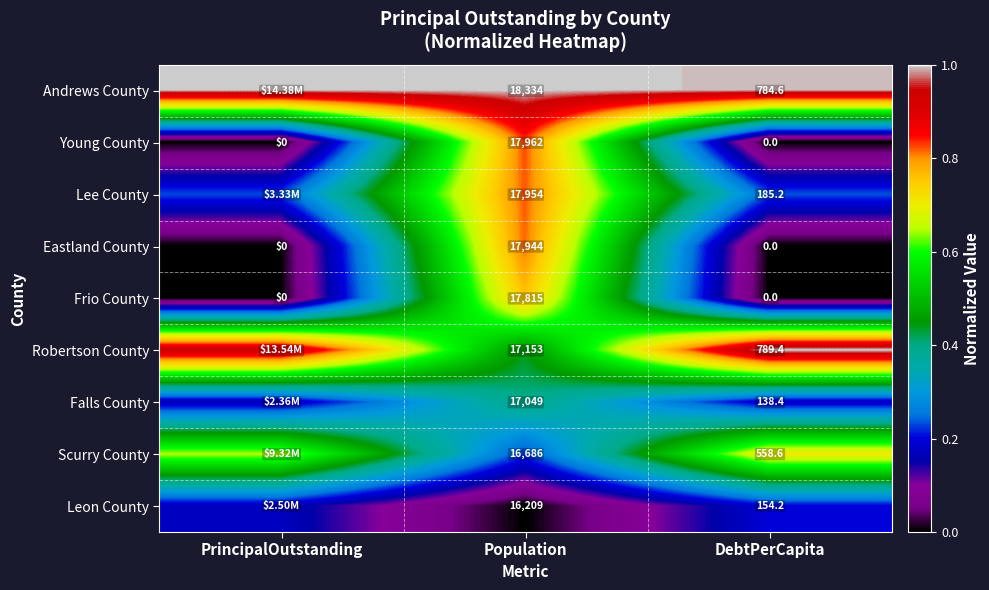

Is the value of Leon County at DebtPerCapita greater than the value of Frio County at DebtPerCapita?

Yes